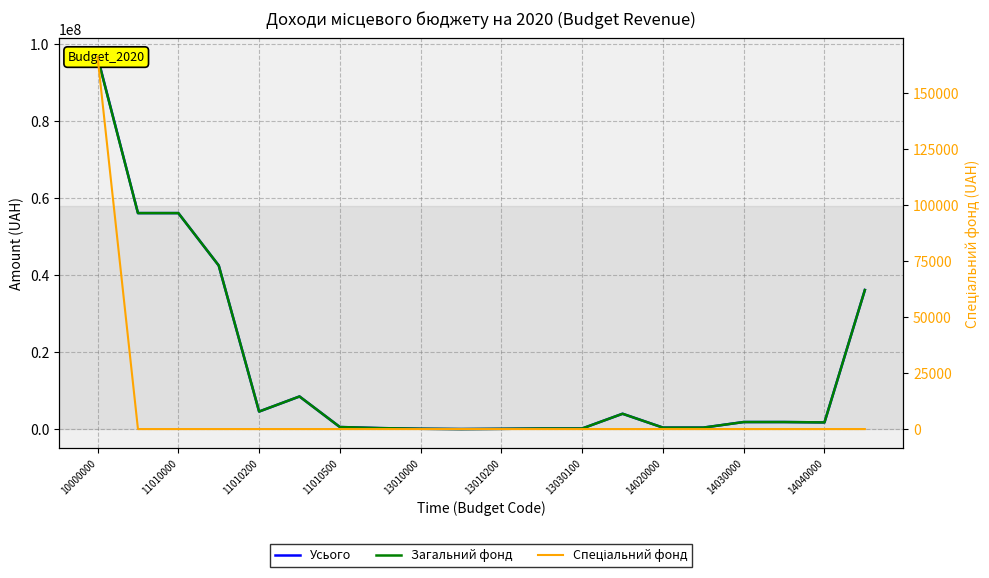

True or false: Загальний фонд and Спеціальний фонд intersect in this chart.

False